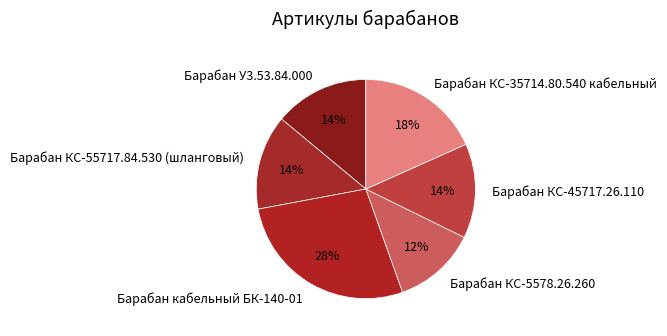

Which has a higher value, Барабан КС-45717.26.110 or Барабан кабельный БК-140-01?

Барабан кабельный БК-140-01